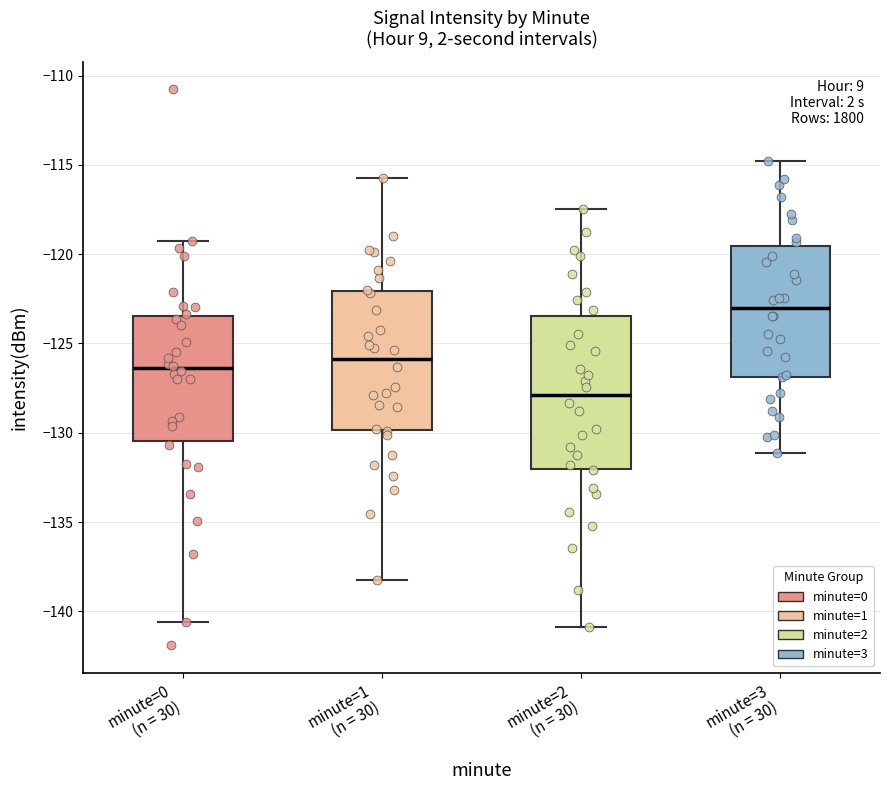

Which box has the lowest median line?

minute=2 (n = 30)